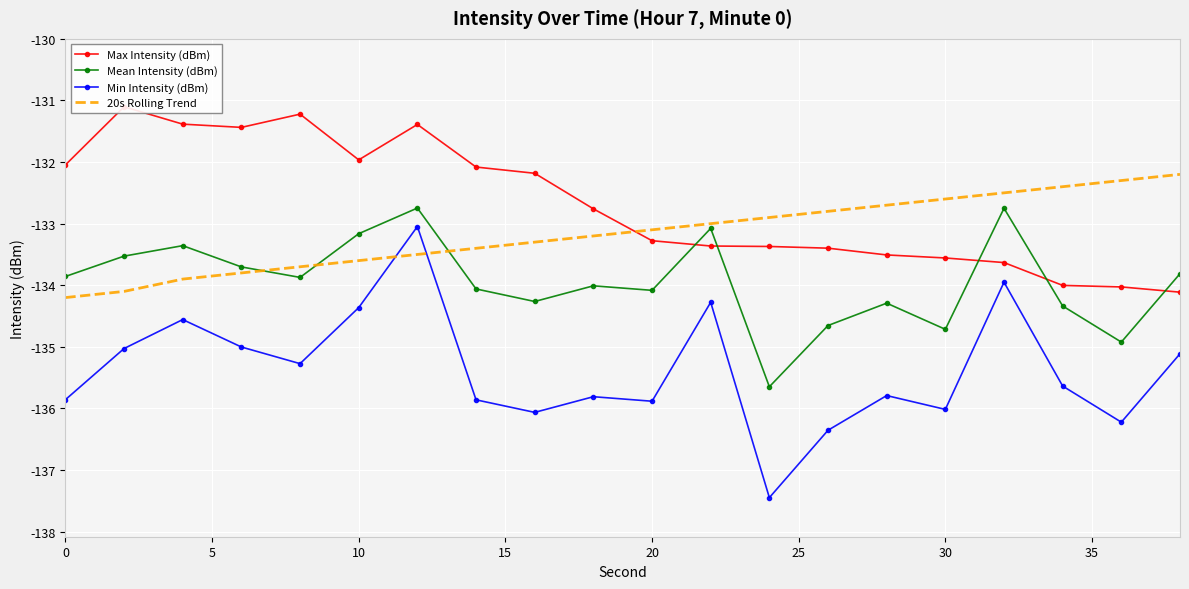

What is the minimum value shown in the chart?

-137.4